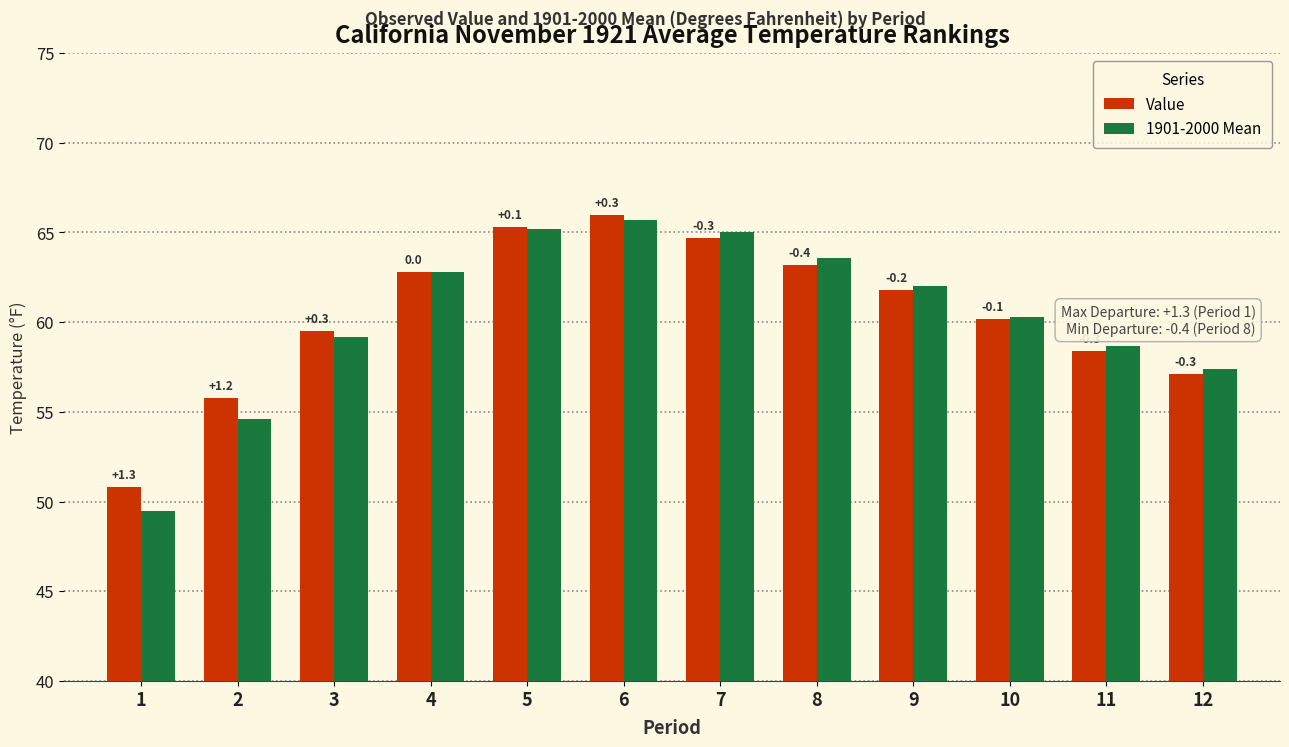

How many bars are there in each group?

2